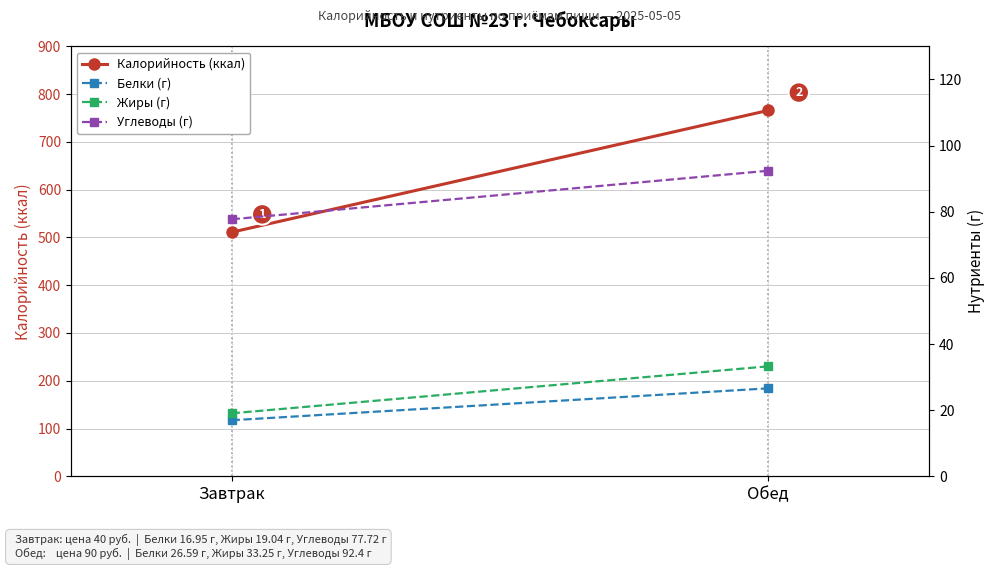

List the series in order of their peak value, lowest first.

Белки (г), Жиры (г), Углеводы (г), Калорийность (ккал)